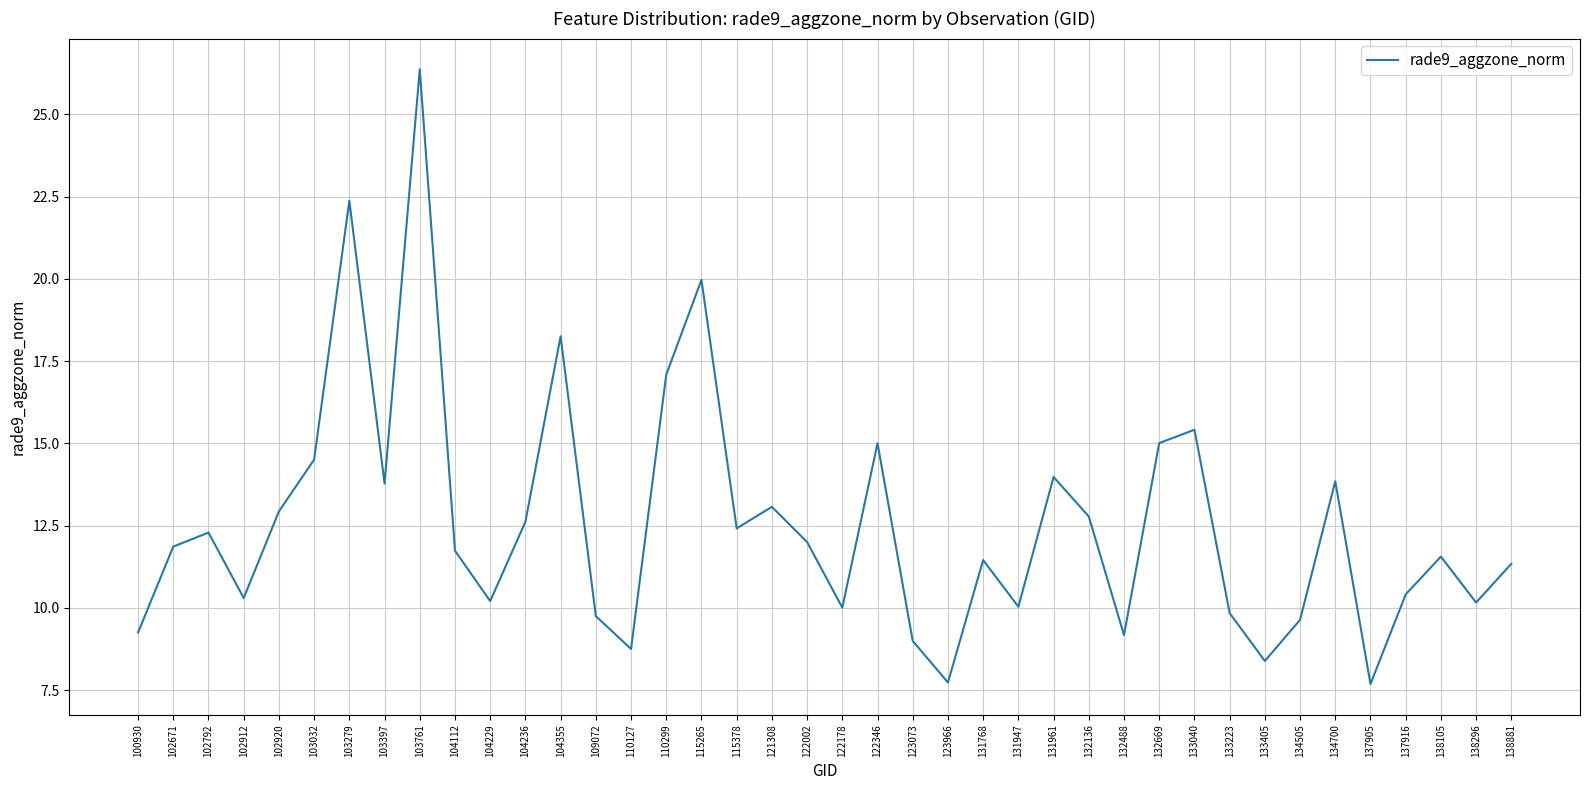

Is it true that the value at 103279 is 10.9?

False